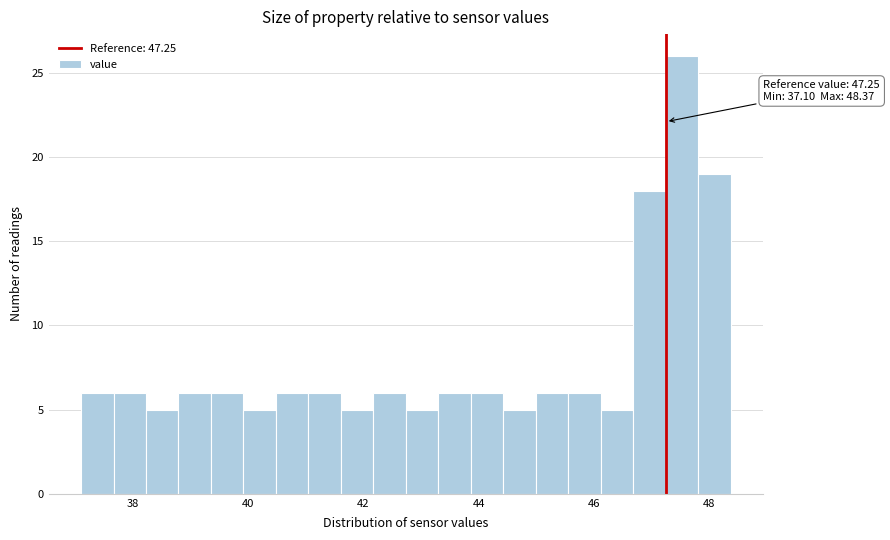

Read against the x-axis, roughly where is the centre of the tallest bar?

47.6